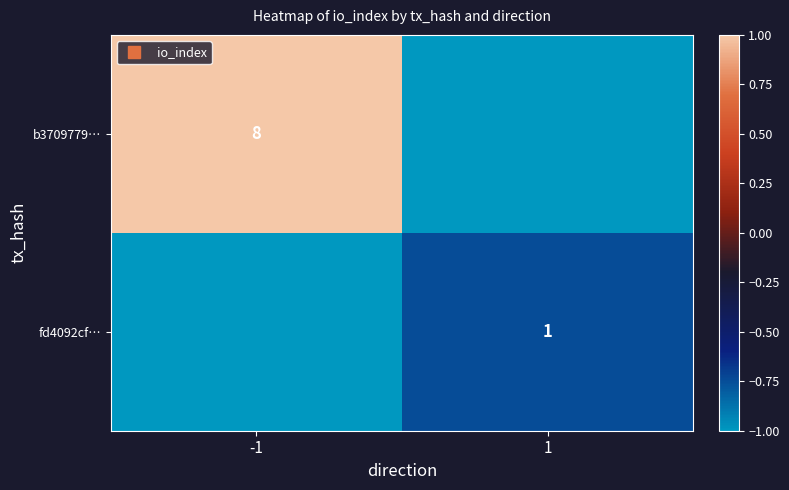

Which category has the highest value across all series?

-1